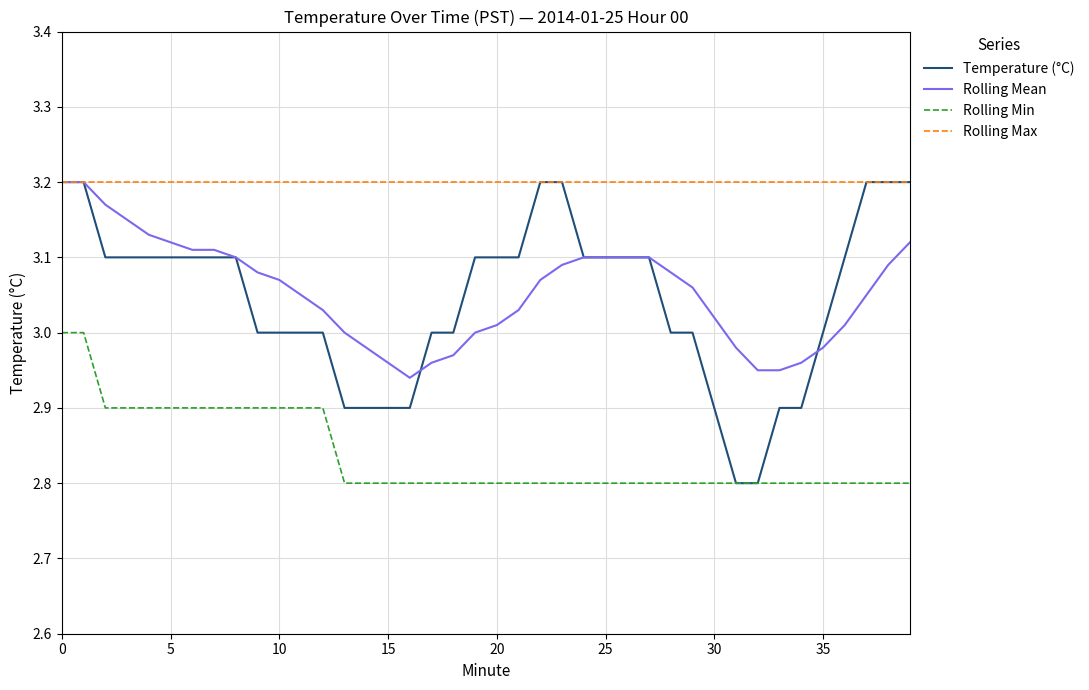

Which series has the widest spread of values?

Temperature (°C)